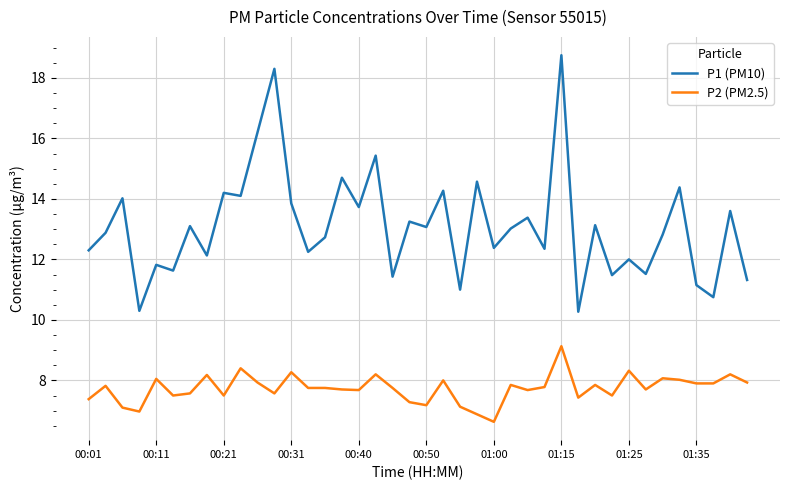

List the series in order of their peak value, highest first.

P1 (PM10), P2 (PM2.5)